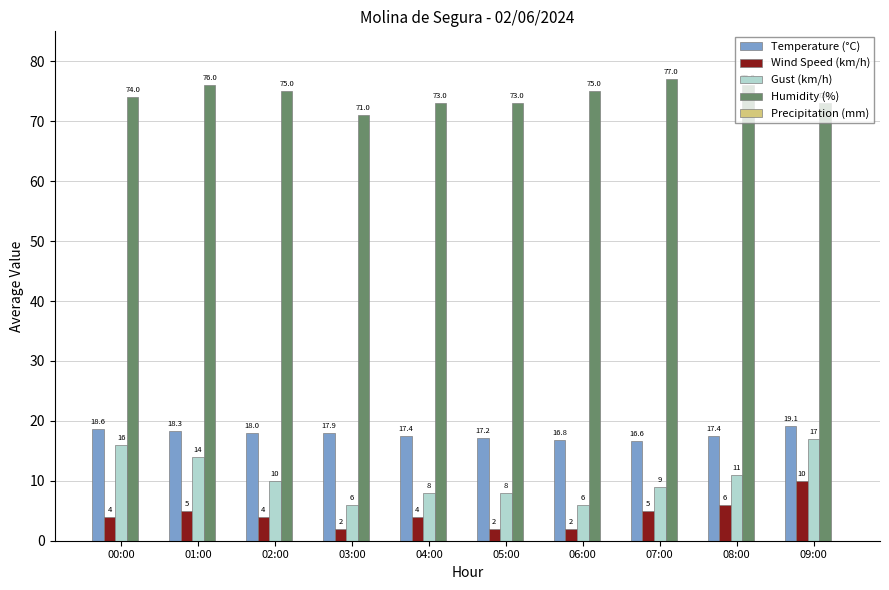

Which series has the largest total across all categories?

Humidity (%)